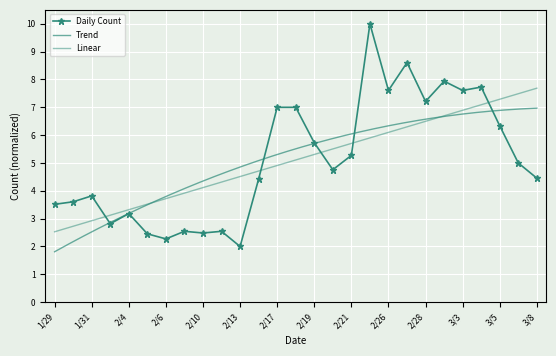

What is the lowest value of the Daily Count series?

2.0